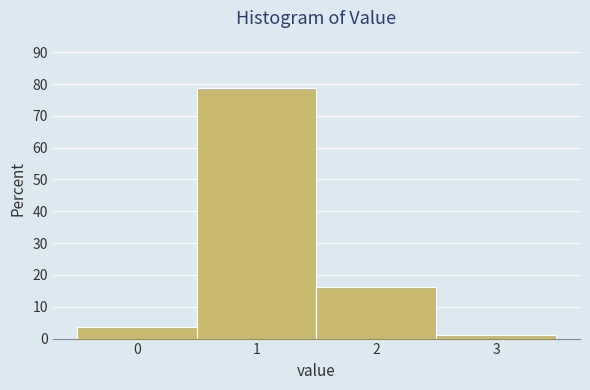

Which range on the x-axis has the tallest bar?

0.5 to 1.5